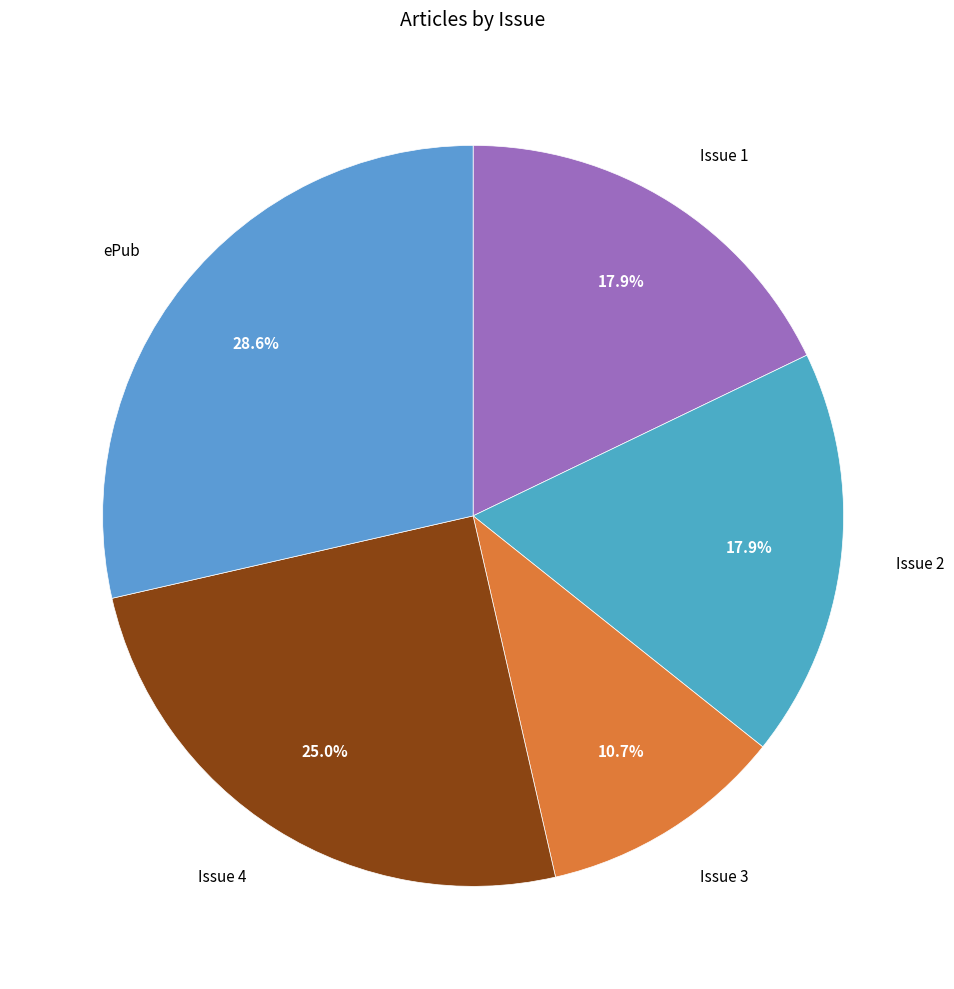

Does any single category account for the majority?

No